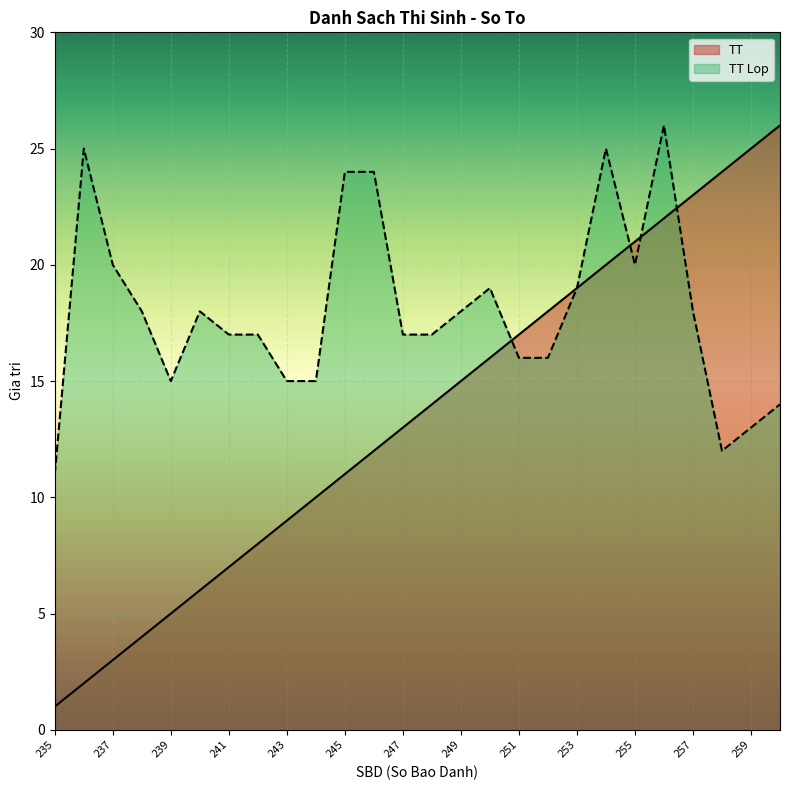

At how many categories does at least one series exceed 10?

26